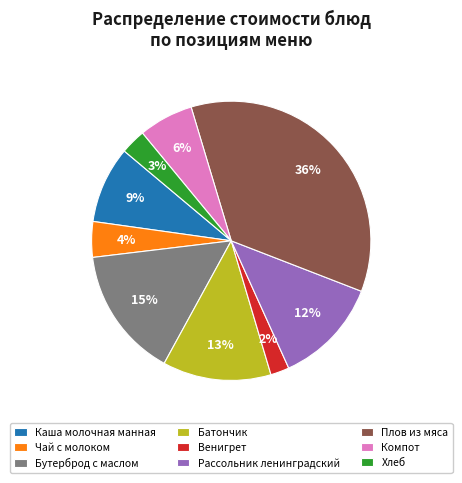

Which category has the biggest portion of the pie?

Плов из мяса